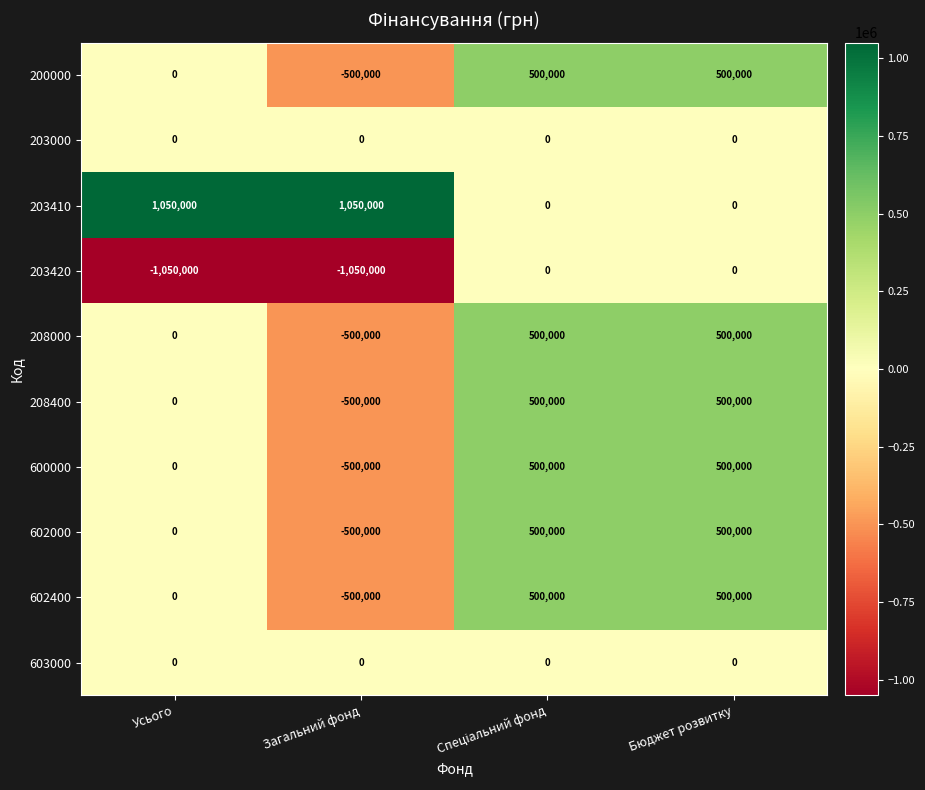

What is the difference between the highest and lowest values at Загальний фонд?

2100000